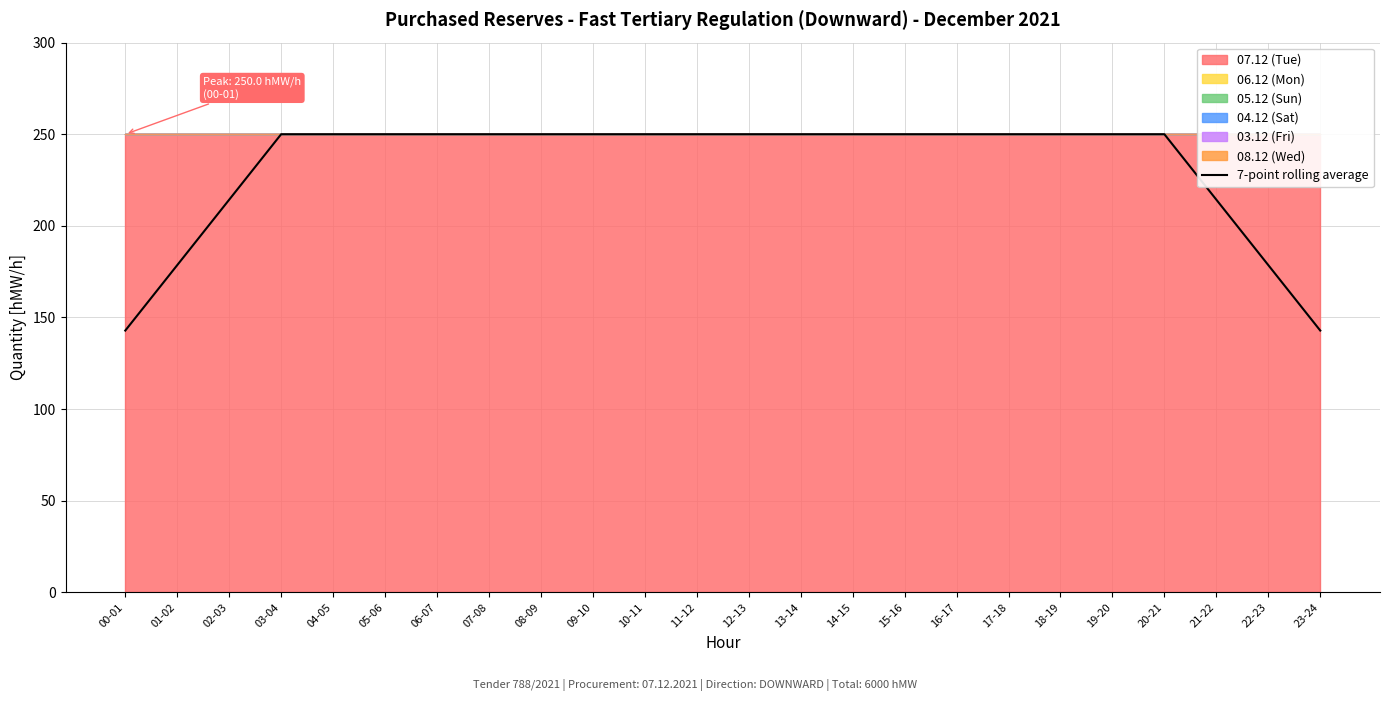

Which label corresponds to the largest value in the chart?

03-04